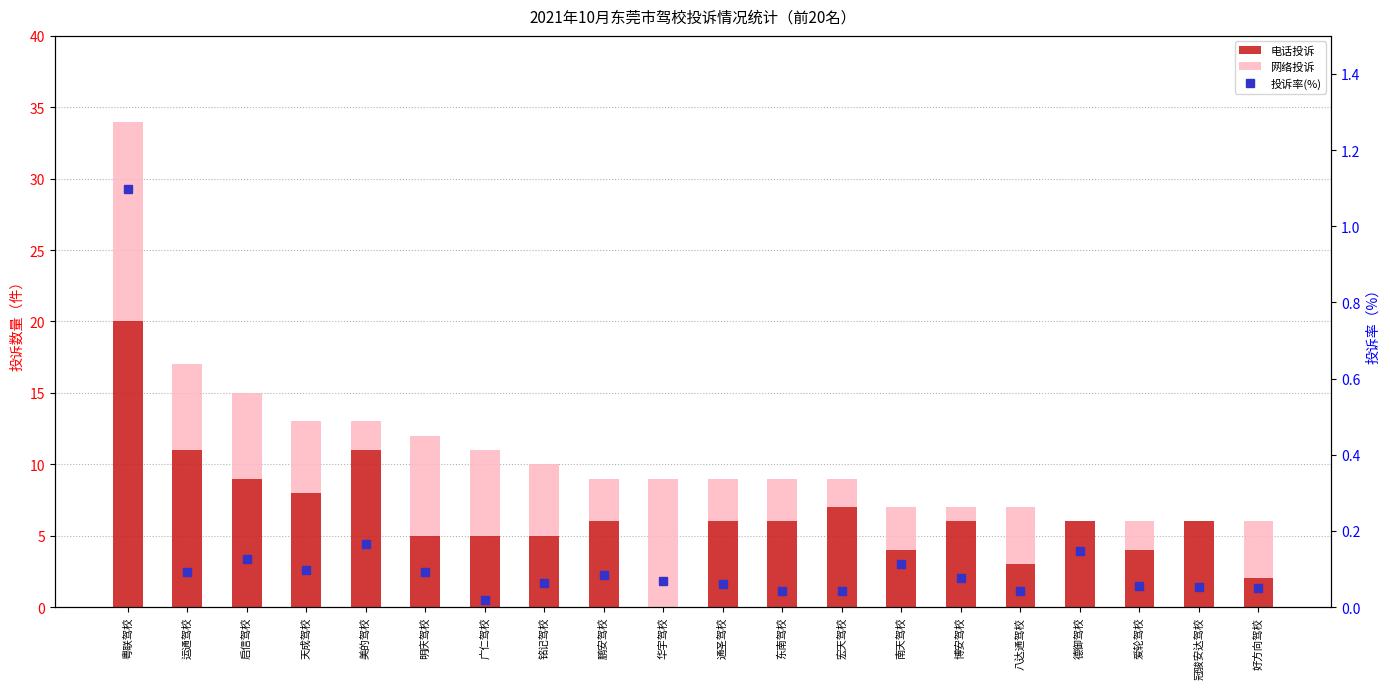

Is the value of 电话投诉 at 美的驾校 greater than the value of 投诉率(%) at 铭记驾校?

Yes